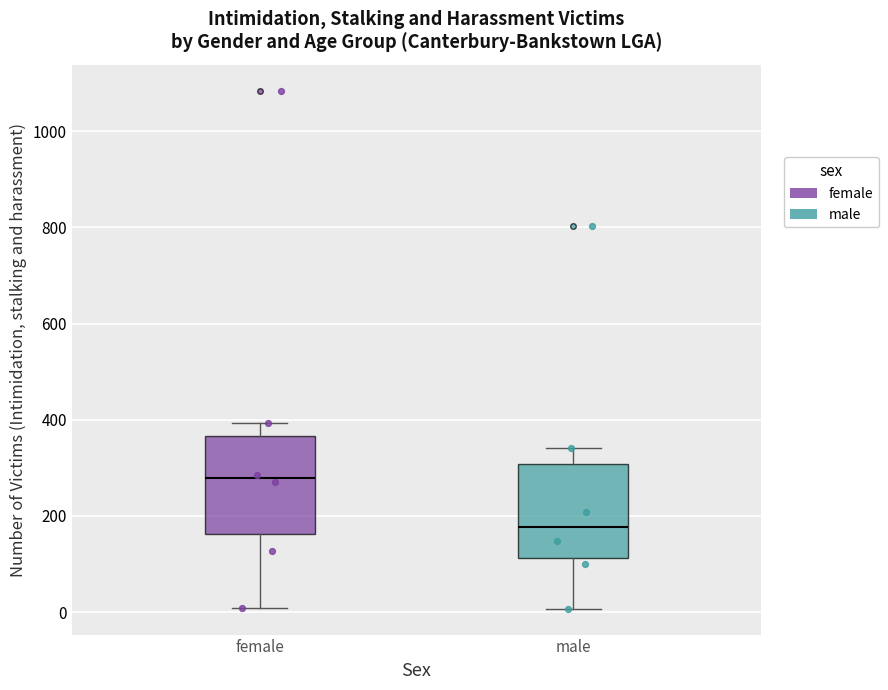

Which box has the highest median line?

female